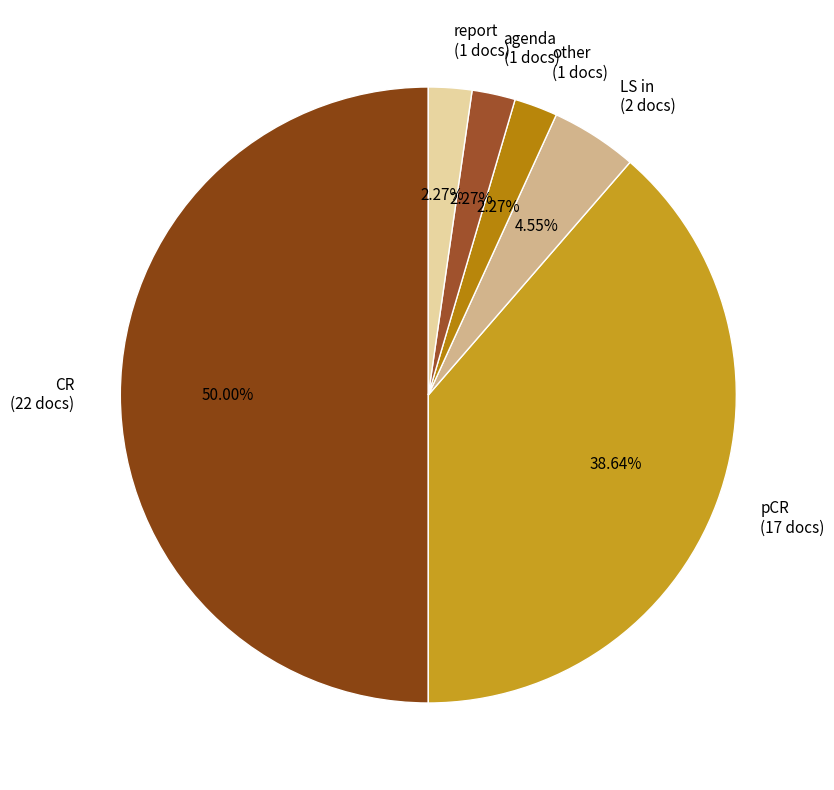

Between pCR and other, which is larger?

pCR